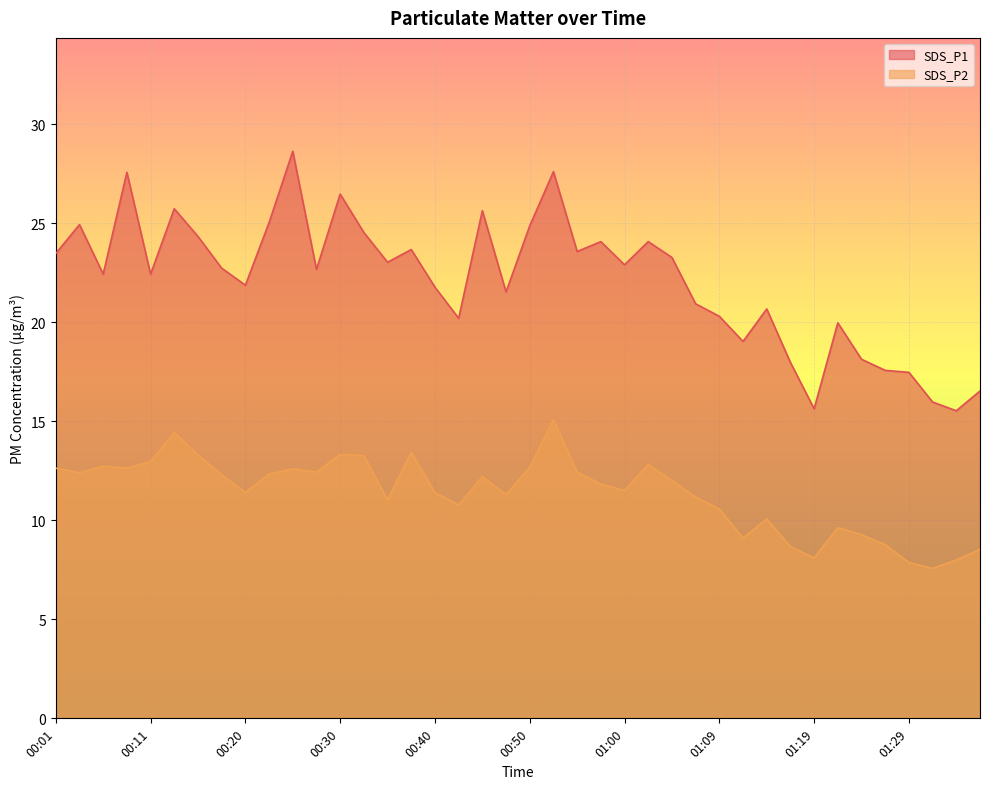

Reading left to right, list all the values displayed in this chart.

SDS_P1: 23.5	24.9	22.4	27.6	22.4	25.7	24.3	22.7	21.9	25.0	28.6	22.7	26.5	24.5	23.0	23.7	21.8	20.2	25.6	21.5	24.9	27.6	23.6	24.1	22.9	24.1	23.3	20.9	20.3	19.0	20.7	18.0	15.6	20.0	18.1	17.6	17.5	16.0	15.5	16.5
SDS_P2: 12.6	12.4	12.7	12.6	13.0	14.4	13.3	12.3	11.4	12.3	12.6	12.4	13.3	13.3	11.0	13.4	11.4	10.8	12.2	11.3	12.7	15.1	12.4	11.8	11.5	12.8	12.0	11.2	10.6	9.1	10.1	8.7	8.1	9.6	9.3	8.8	7.9	7.6	8.0	8.5